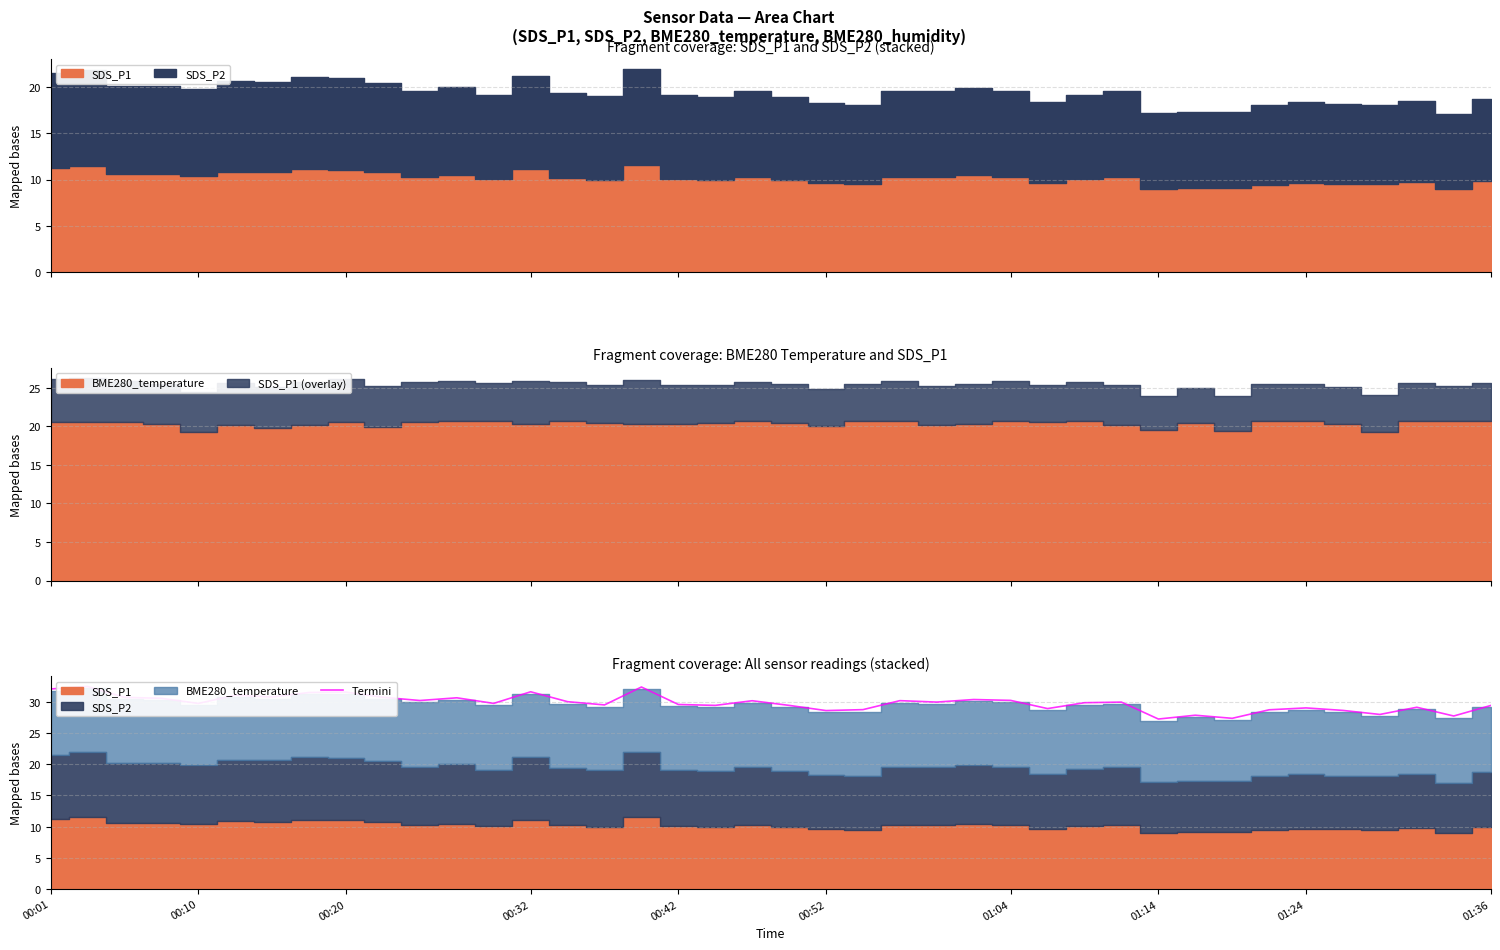

Is it true that the value at 22 is 15.9?

False